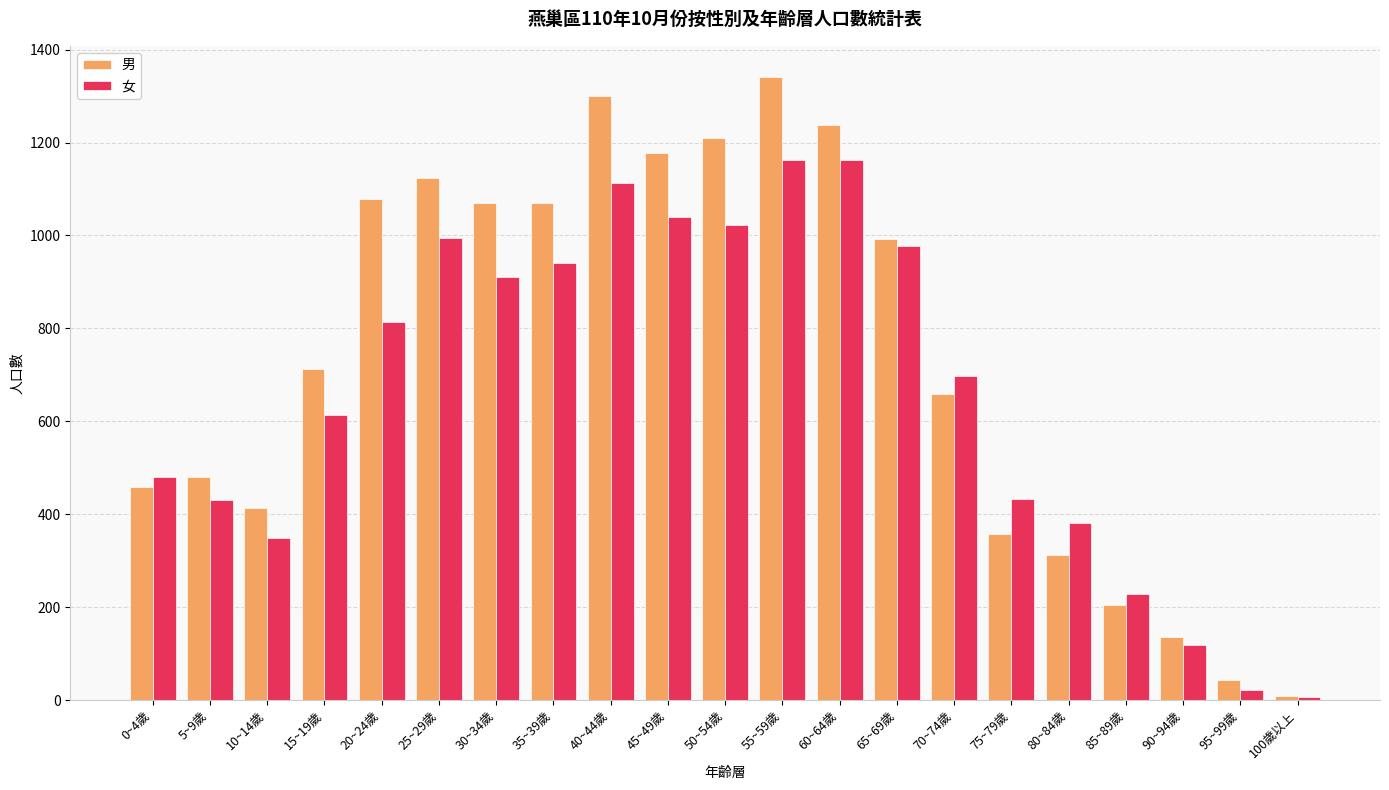

What is the sum of all 女 values?

13894